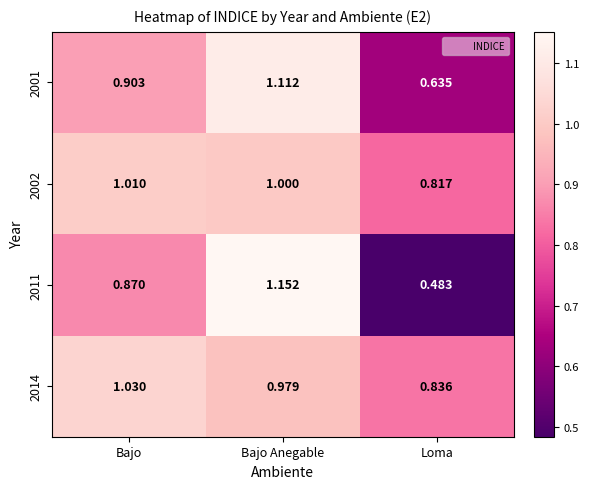

Rank the series by their maximum value, from lowest to highest.

2002, 2014, 2001, 2011